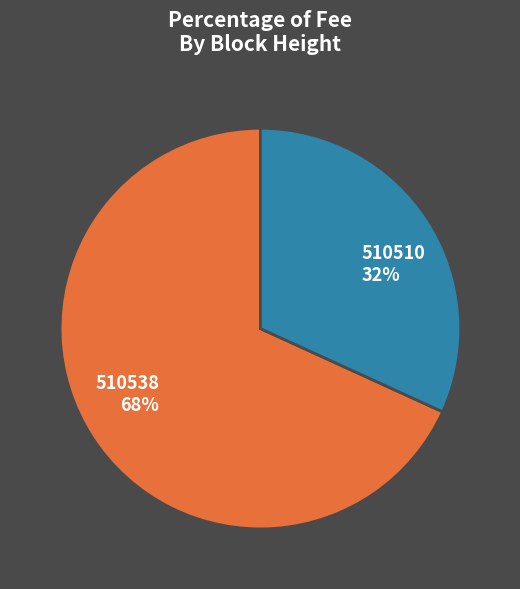

The 510538 slice represents 68% of the pie. True or false?

True